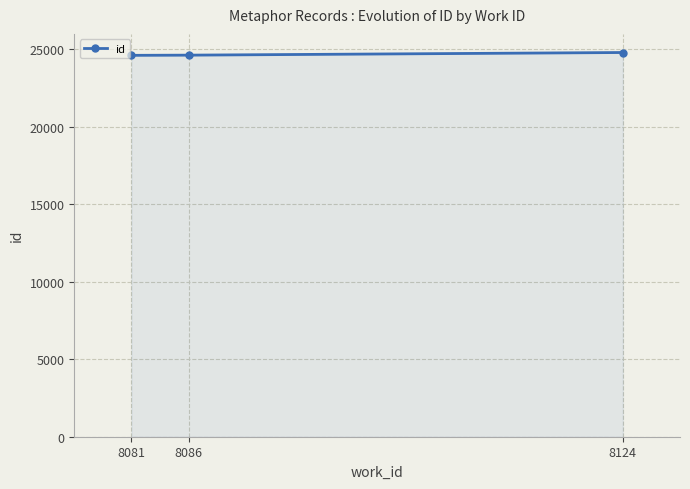

The value at 8081 is 13571. True or false?

False